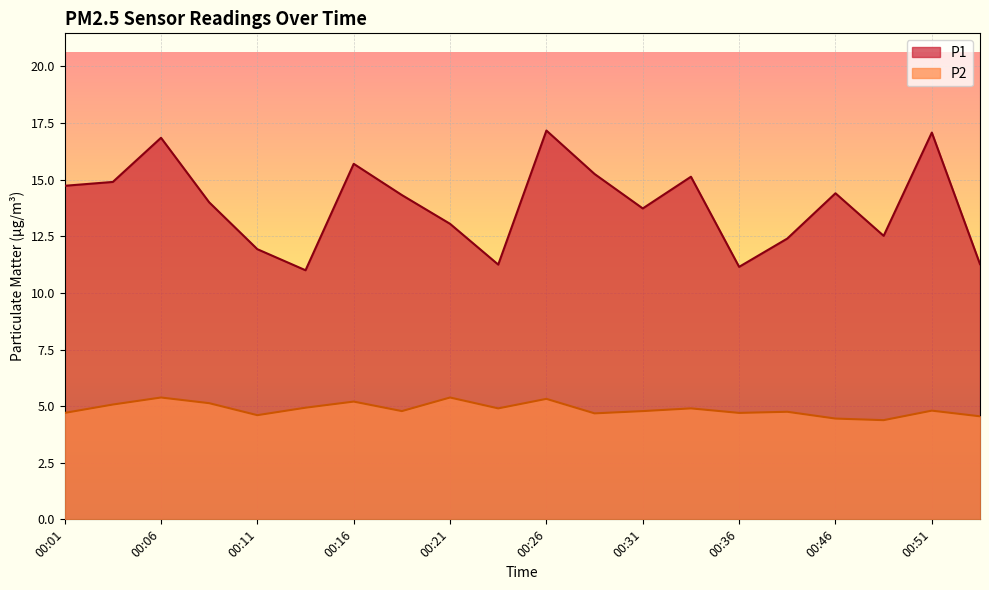

What is the difference between the second highest and second lowest values in the P2 series?

0.9